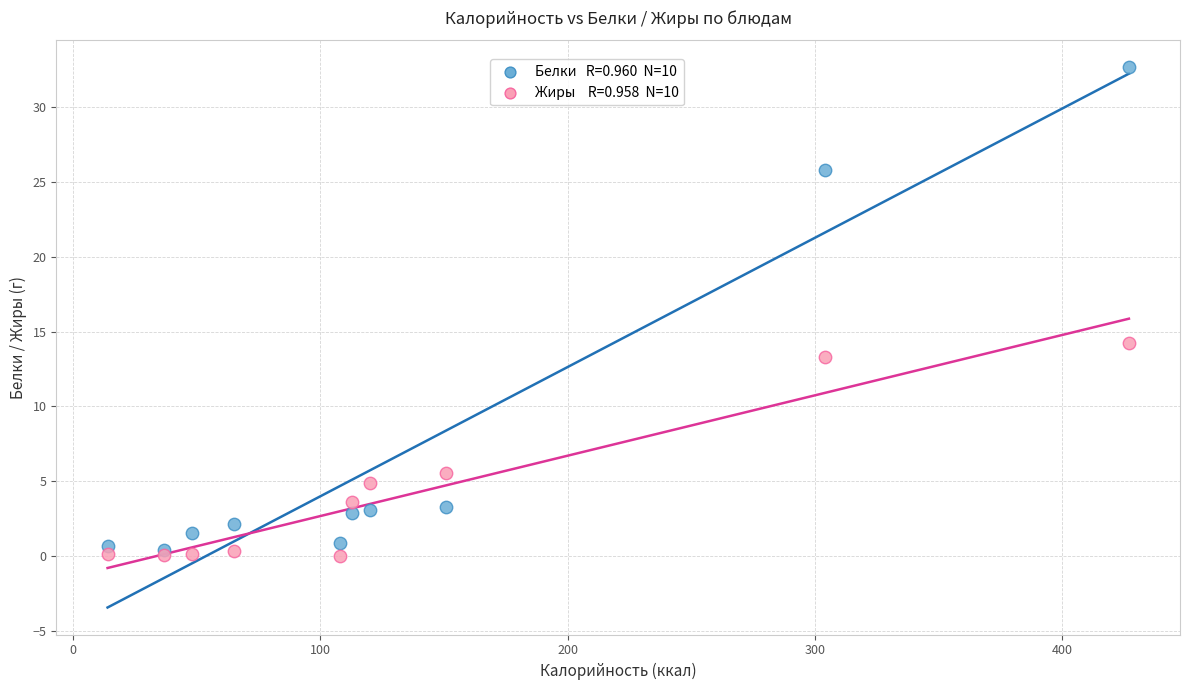

Across all series, what Y value is closest to 16?

14.3